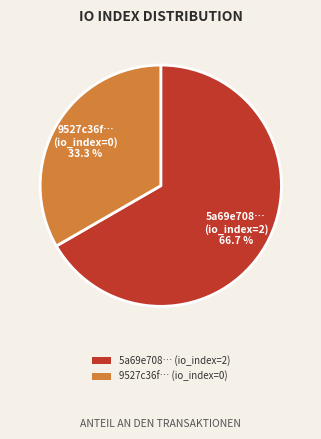

What portion of the pie excludes 9527c36f… (io_index=0)?

66.7%